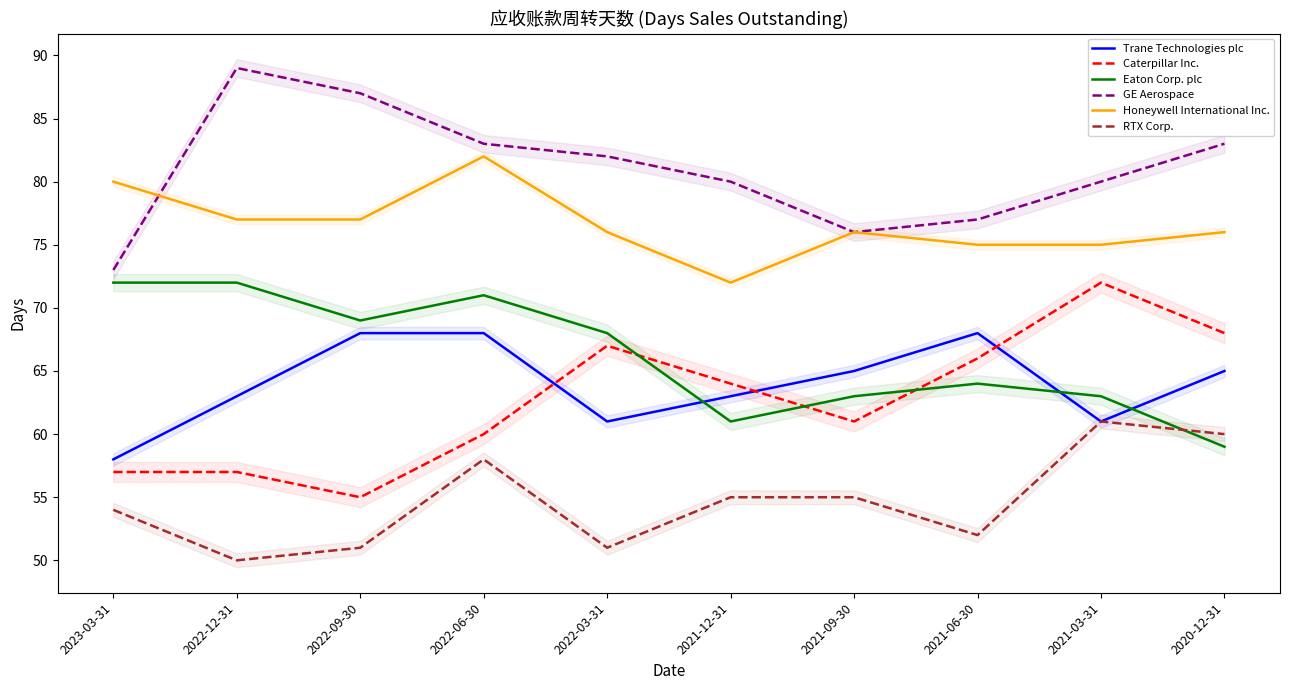

True or false: Honeywell International Inc. and Caterpillar Inc. cross at least once.

False